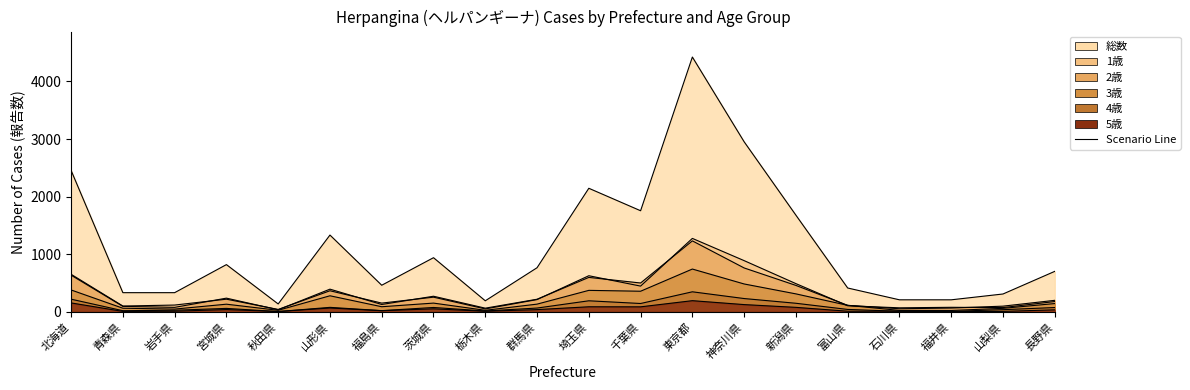

What is the total value across all series at 栃木県?

359